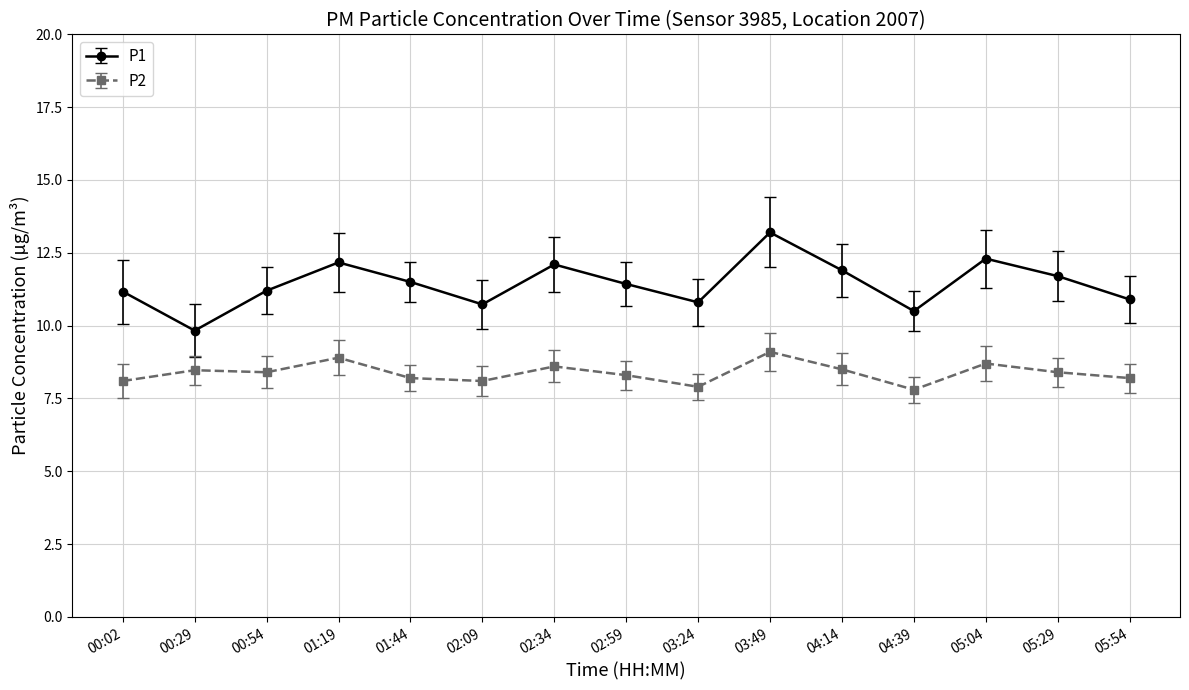

What is the lowest value of the P1 series?

9.8